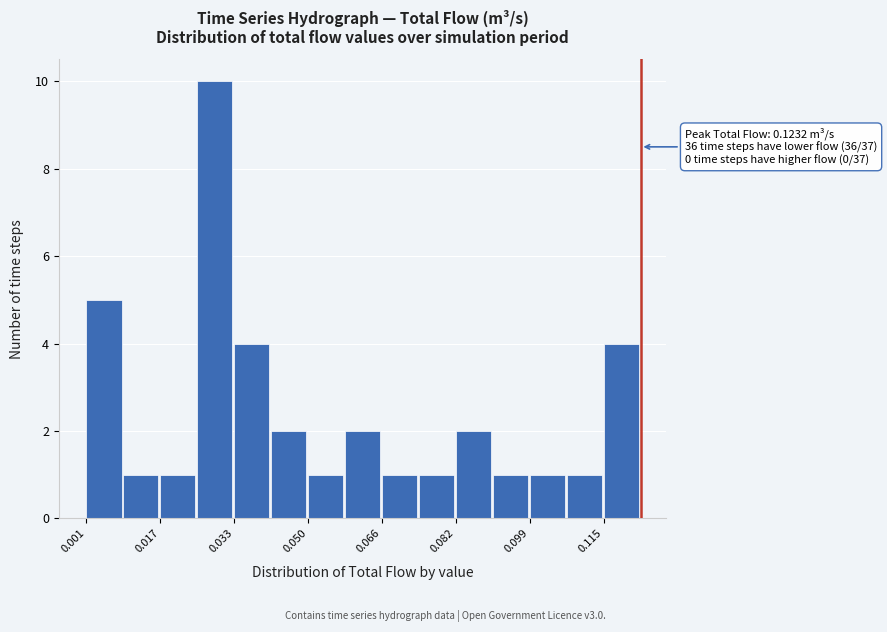

Over which range of the x-axis is the bar tallest?

0.026 to 0.034